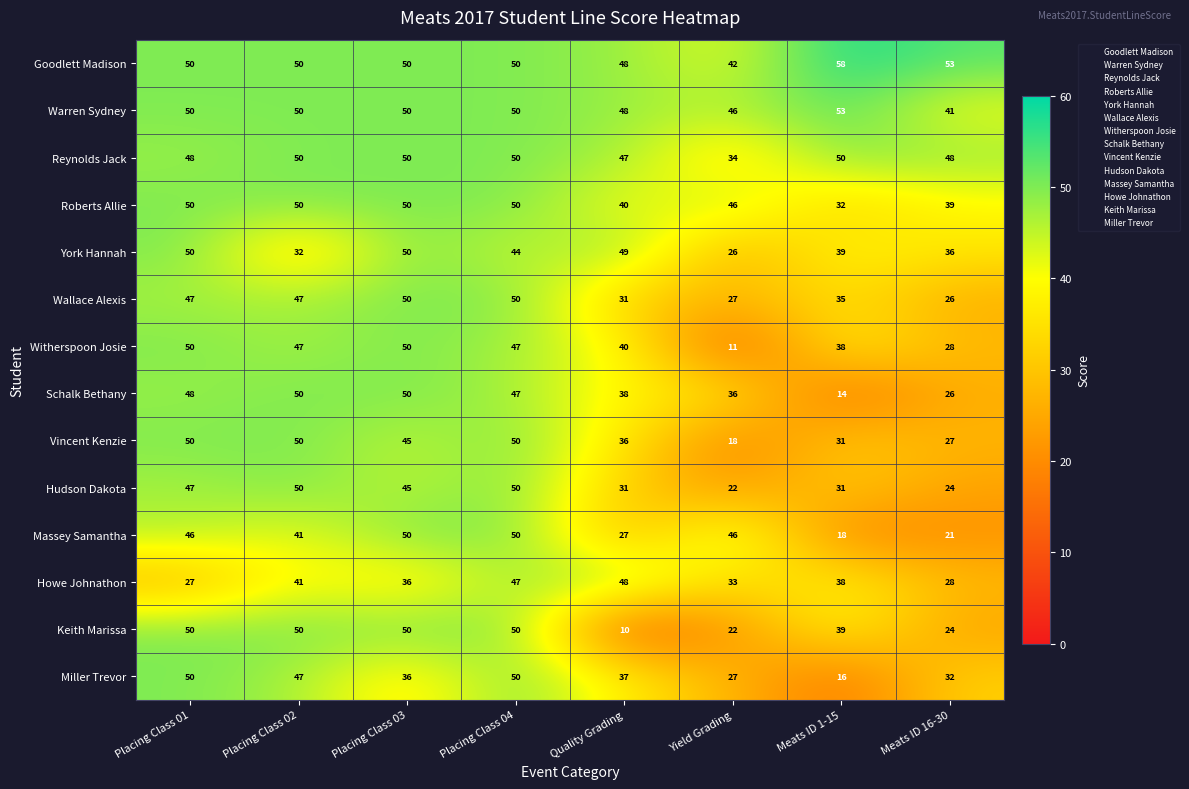

What is the difference between the second highest and second lowest values in the Keith Marissa series?

28